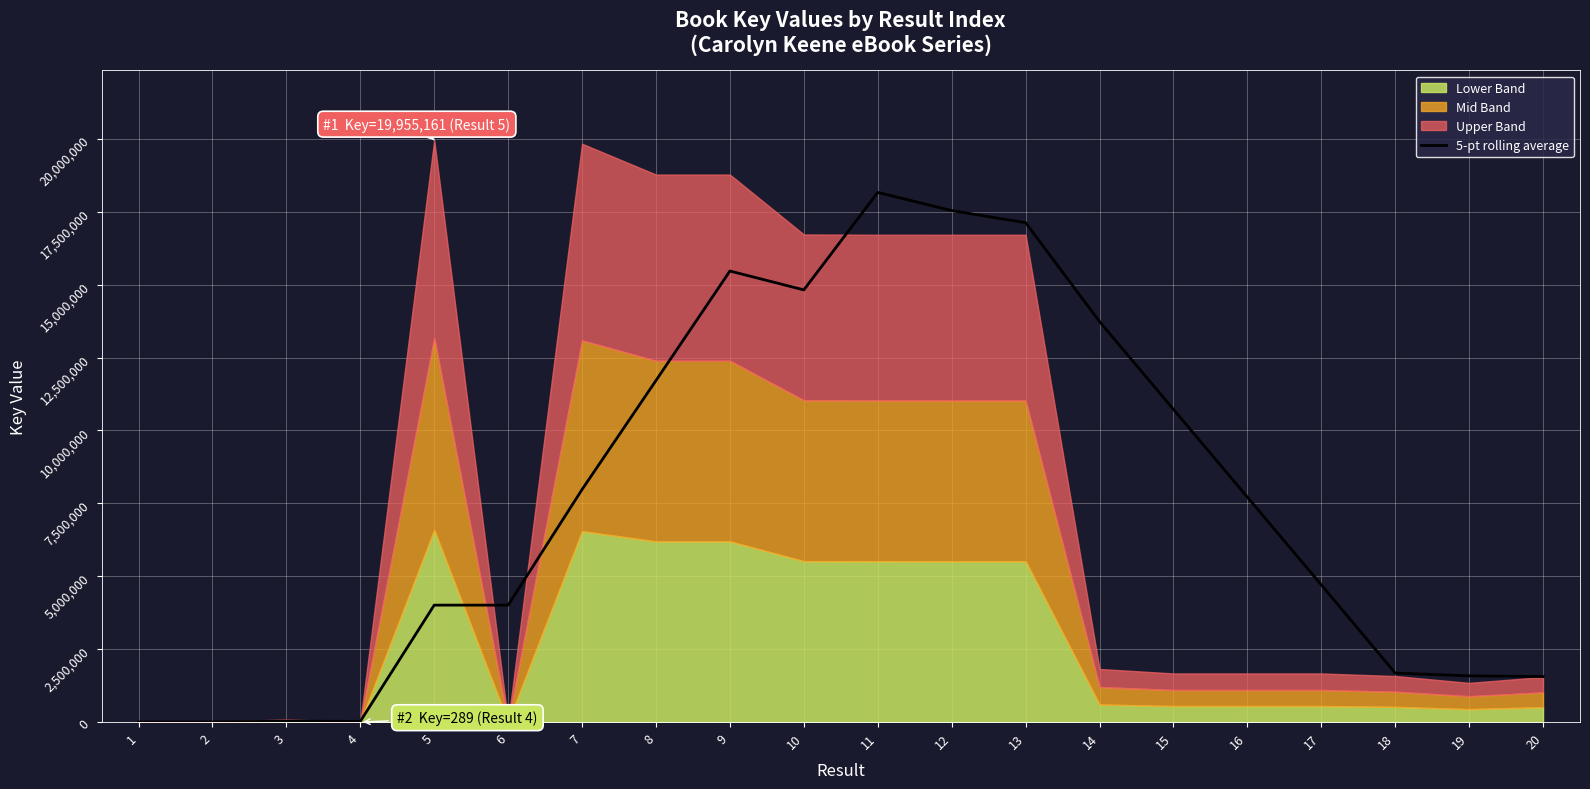

What is the difference between the second highest and second lowest values?

17536933.4